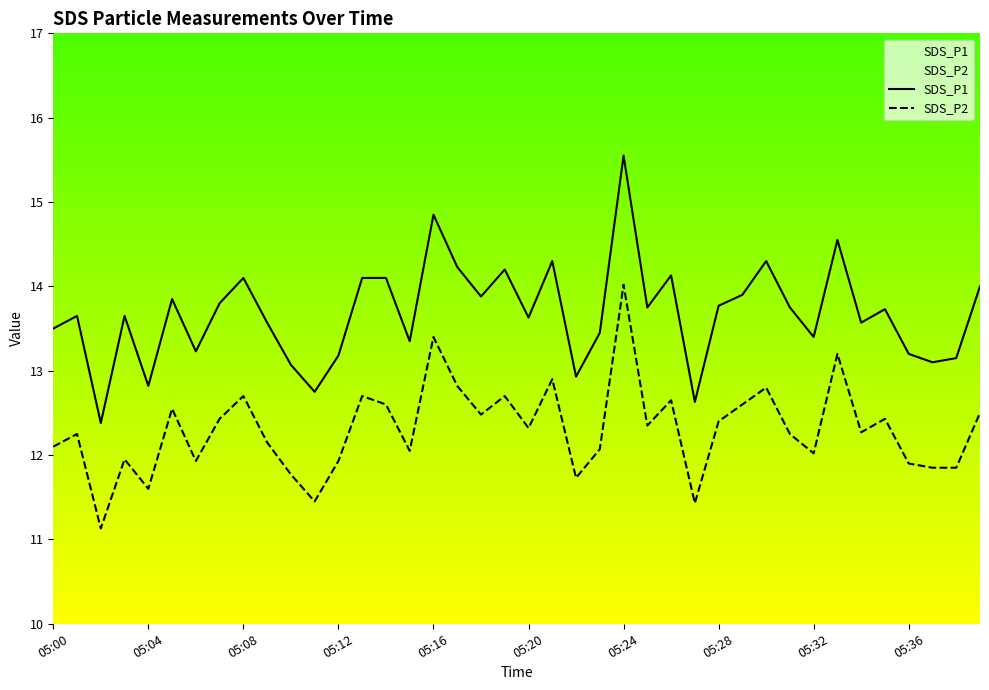

Between 30 and 17, which is larger?

30